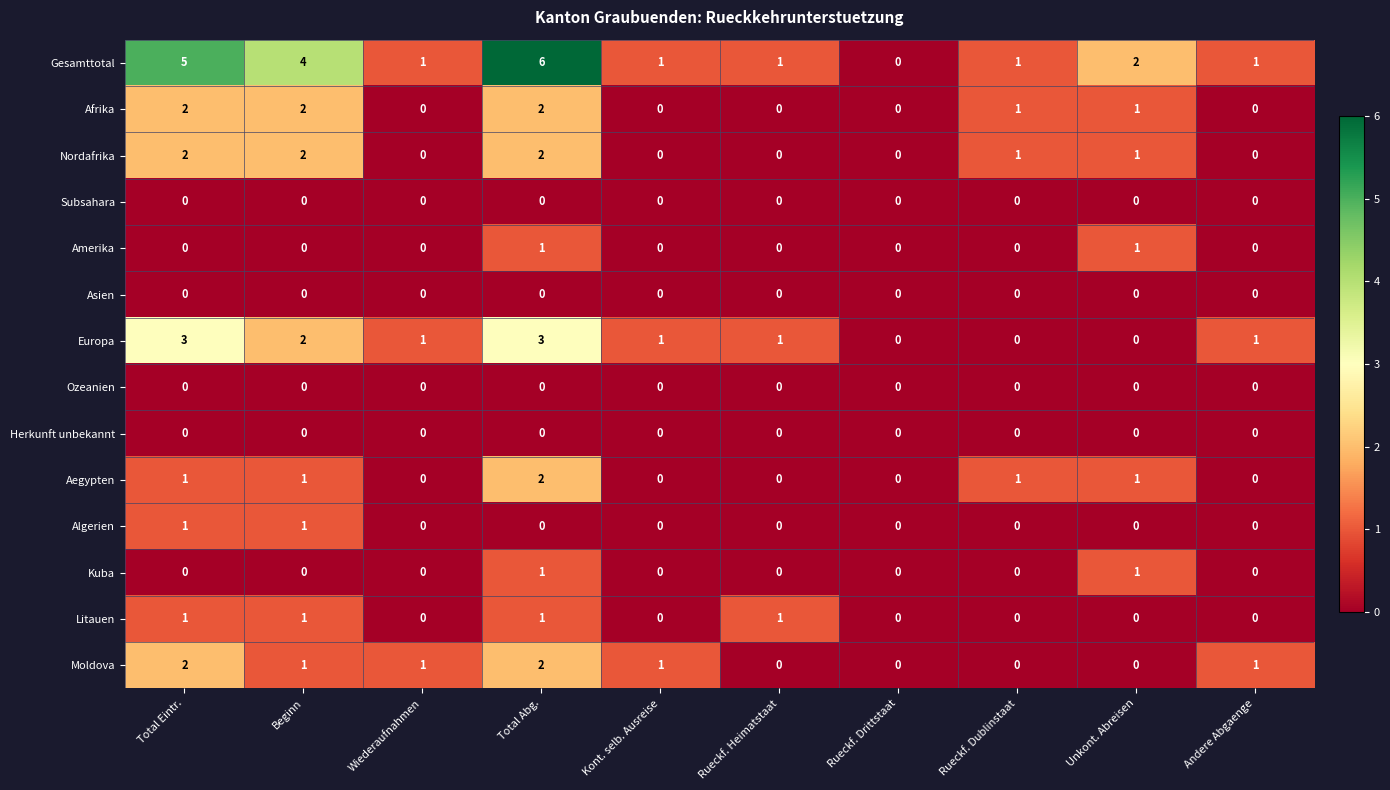

What is the total value across all series at Rueckf. Heimatstaat?

3